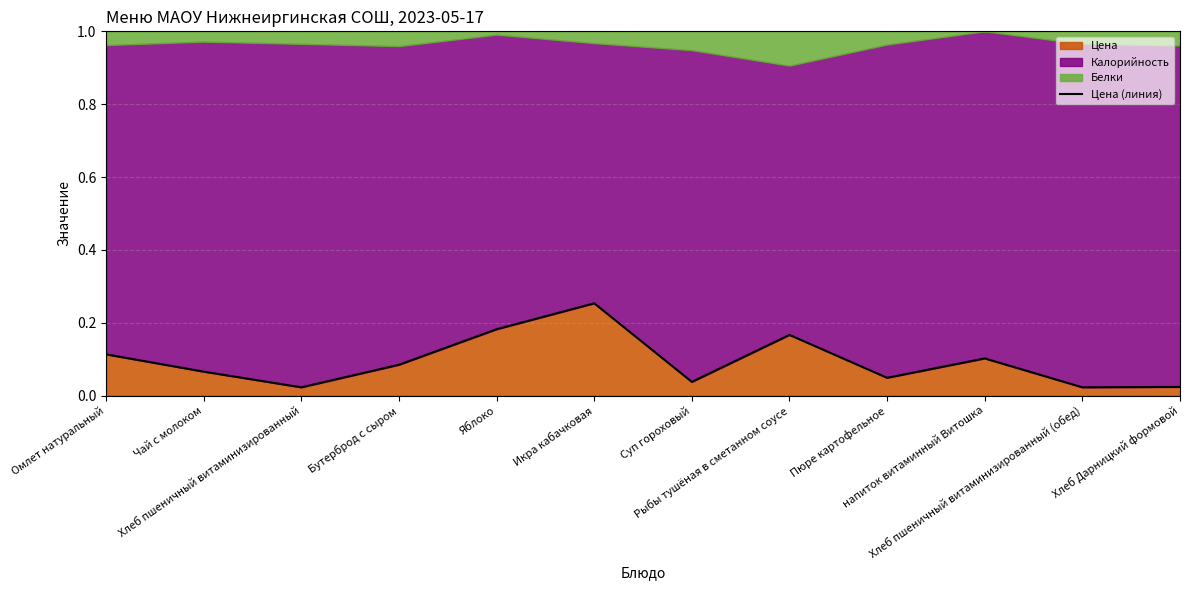

Reading left to right, transcribe all the data shown in this chart.

0.1	0.1	0.0	0.1	0.2	0.3	0.0	0.2	0.0	0.1	0.0	0.0